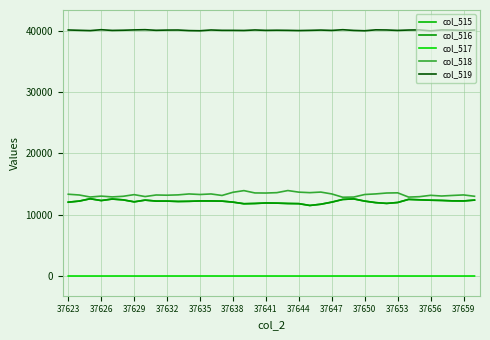

Is this an area chart (filled region under the line)?

No